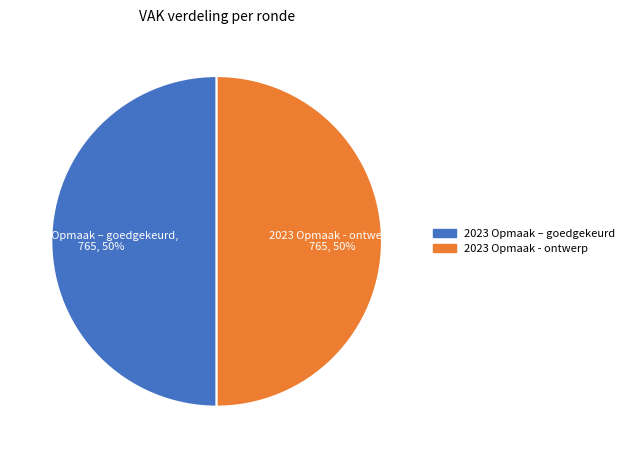

Combined, do 2023 Opmaak - ontwerp and 2023 Opmaak – goedgekeurd account for over 50%?

Yes